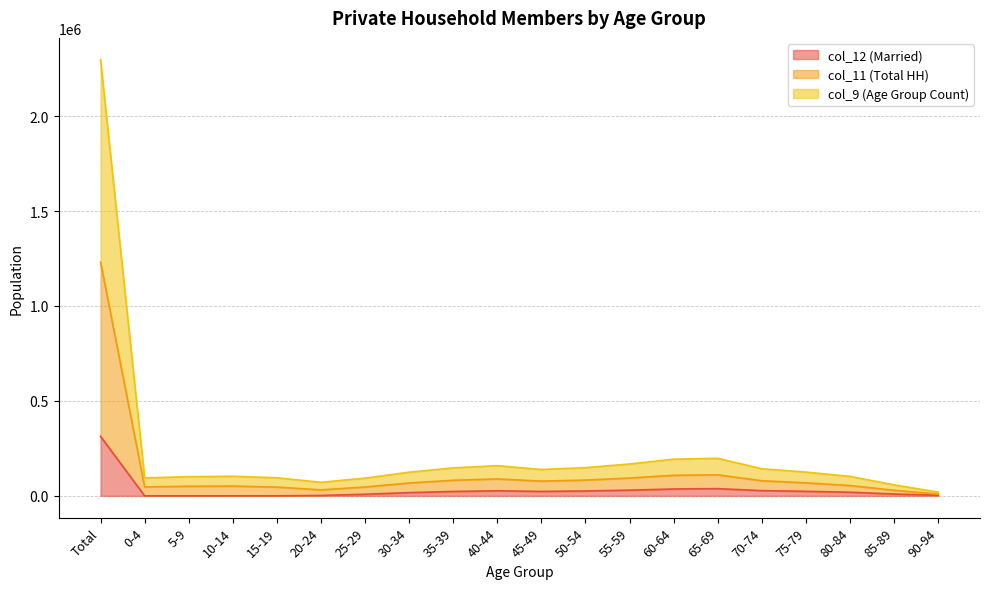

How many series are shown in this chart?

3